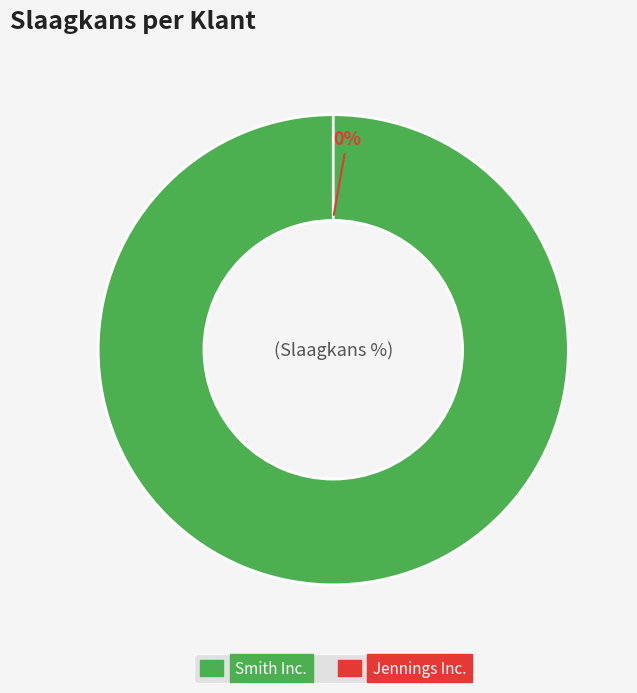

Which slice is the largest?

Smith Inc.